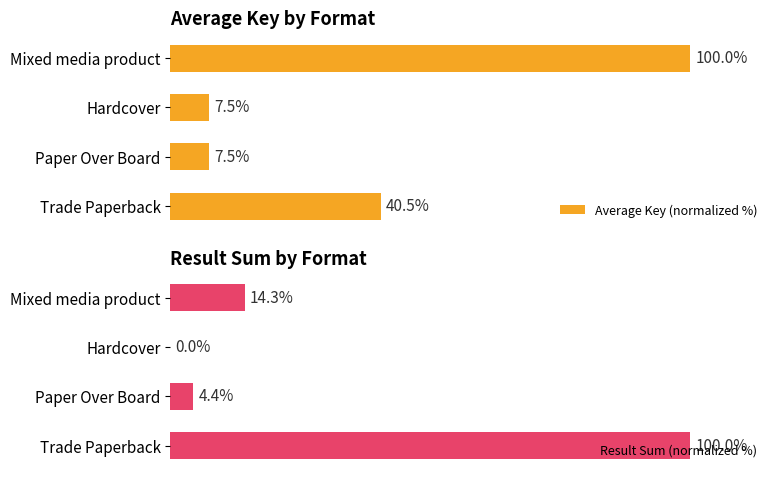

Reading left to right, transcribe all the data shown in this chart.

Average Key (normalized %): 40.5	7.5	7.5	100.0
Result Sum (normalized %): 100.0	4.4	0.0	14.3